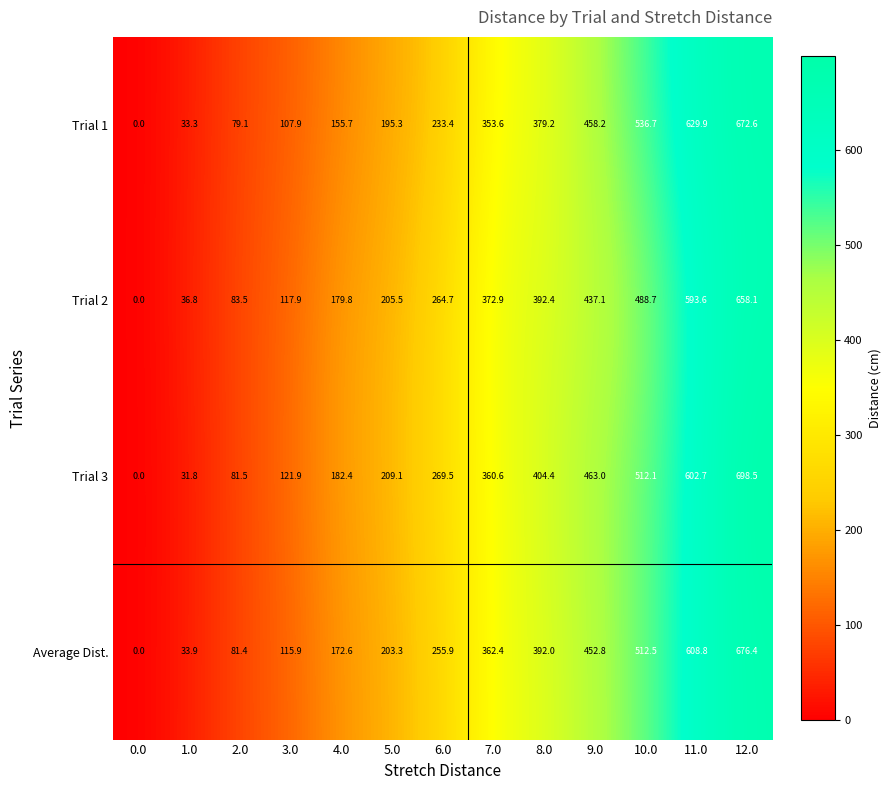

The Trial 3 series shows 16.9 at 1.0. True or false?

False